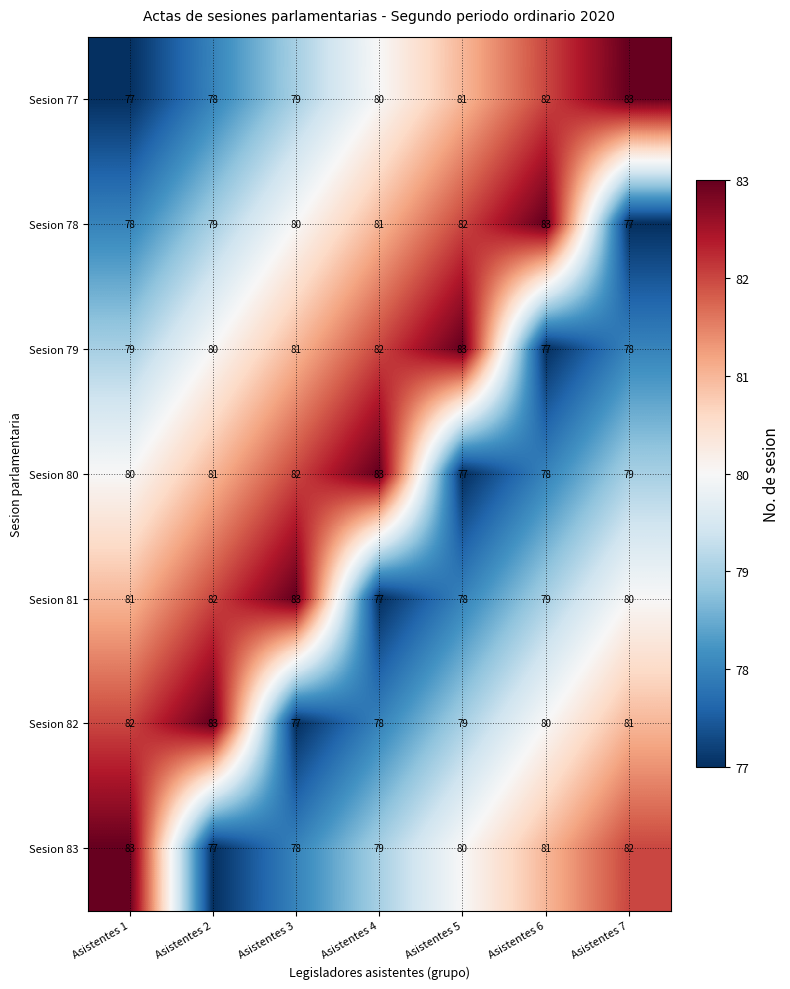

True or false: Sesion 79 has a value of 117 at Asistentes 1.

False